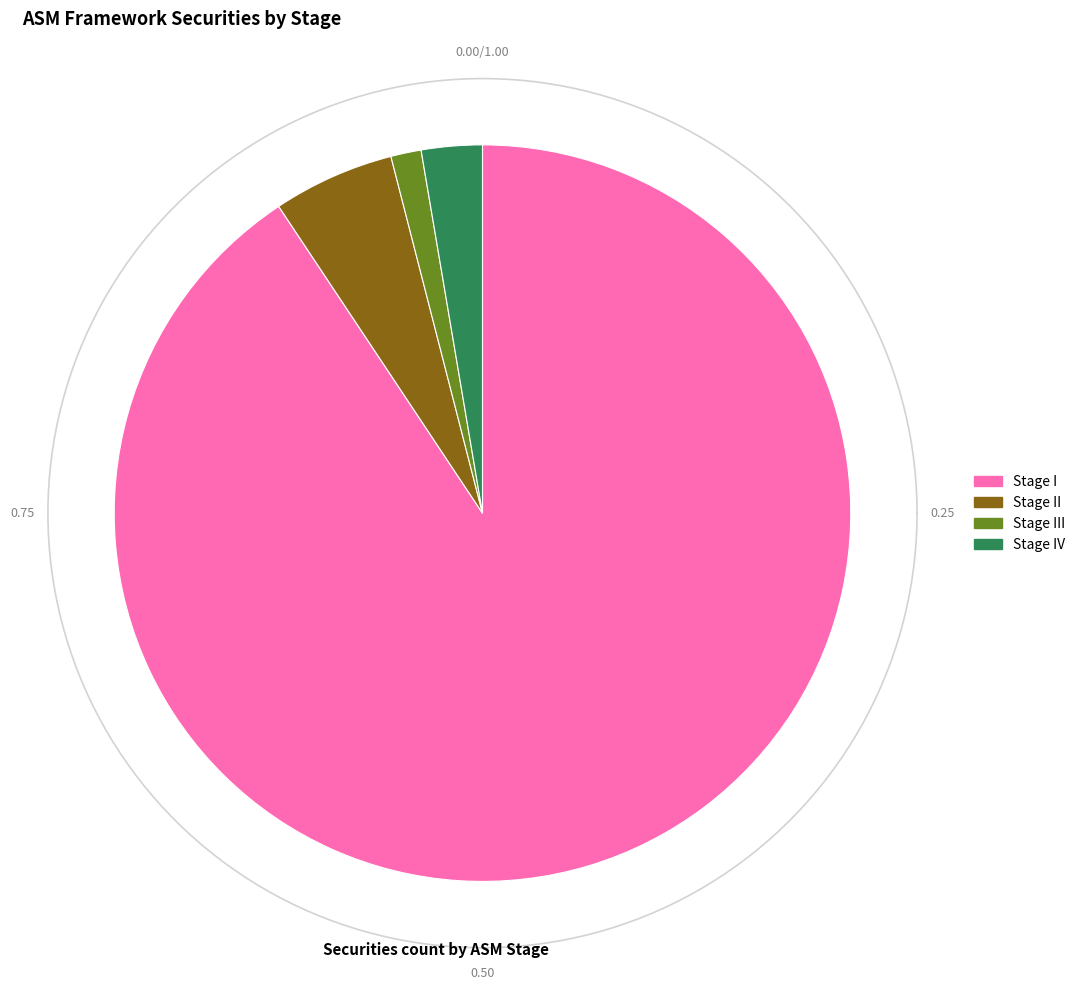

What percentage is the Stage IV slice, to the nearest percent?

3%